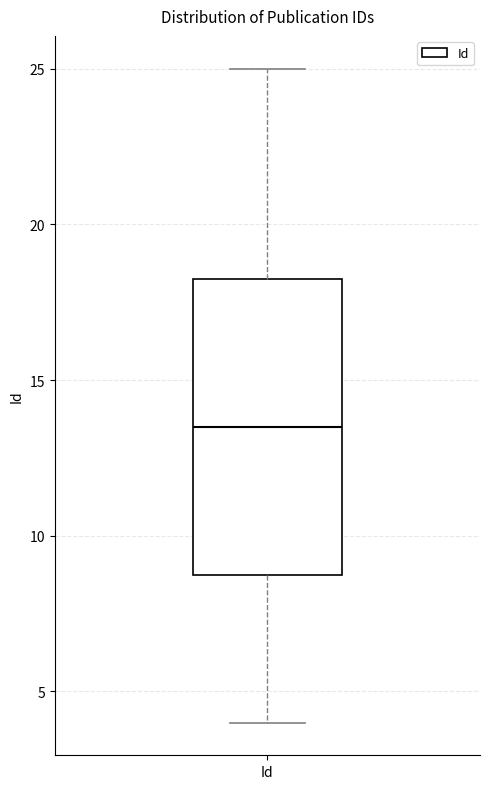

Transcribe this box plot: give where the median line is, the range the box spans, and where the two whiskers end, as read against the y-axis. The values are not printed on the chart, so give them approximately, as read against the axis.

median 13.5, box 9.0 to 18.5, whiskers 4.0 to 25.0